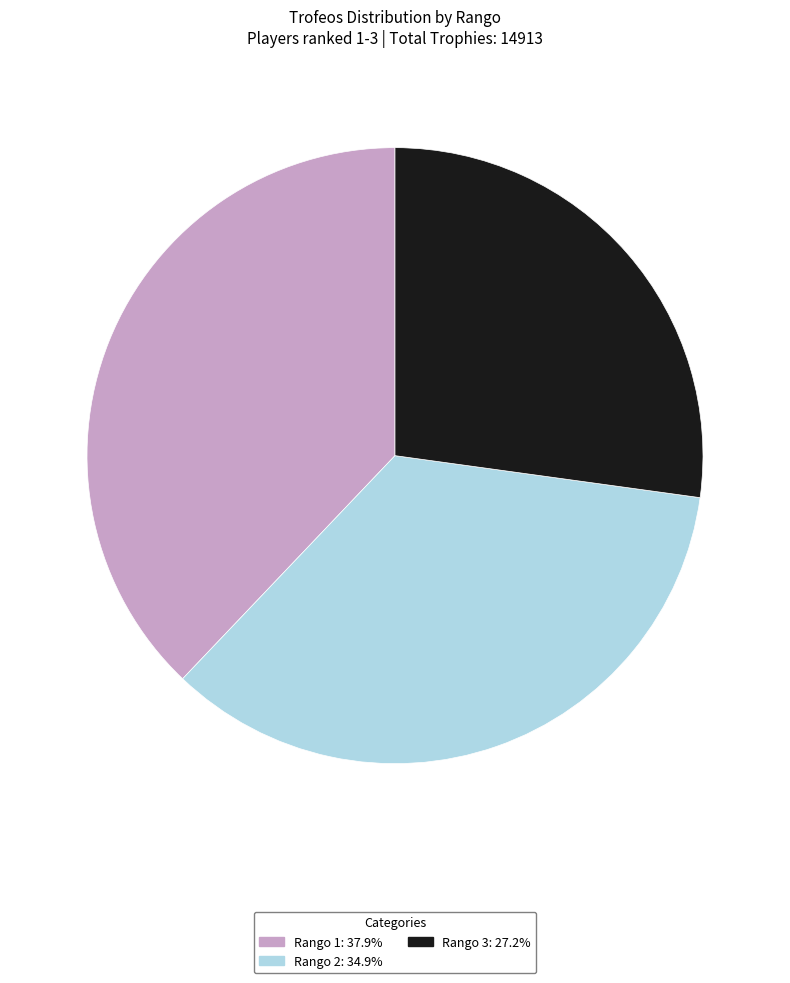

Is there any slice that represents more than half of the pie?

No